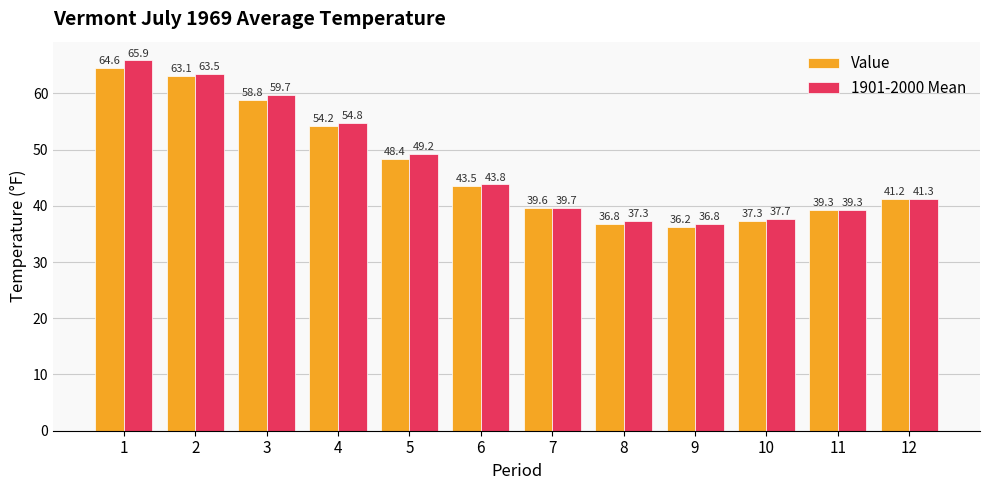

Read the Value value at 10.

37.3